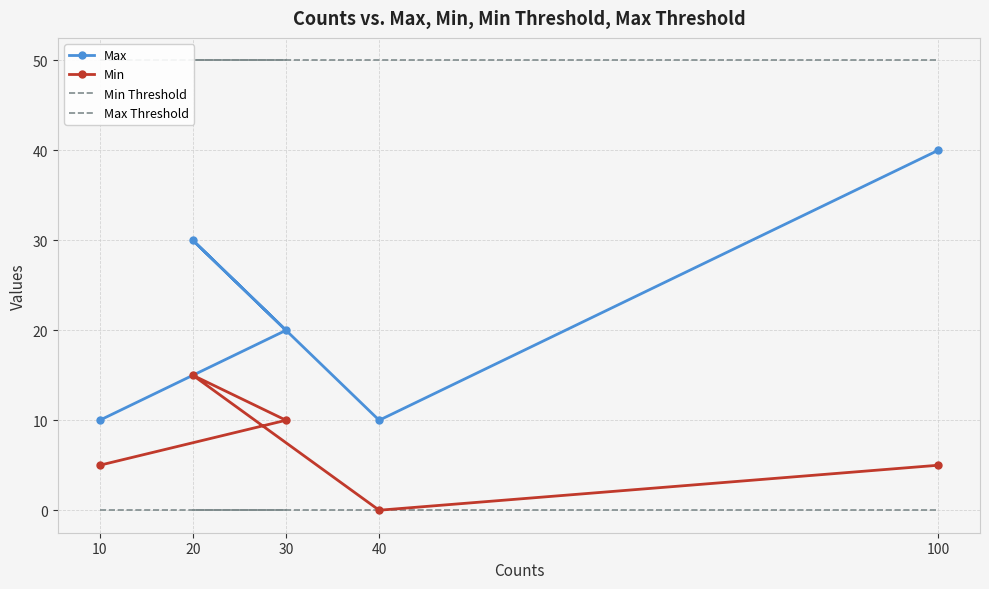

Rank the categories by Min value from highest to lowest.

20, 30, 10, 100, 40